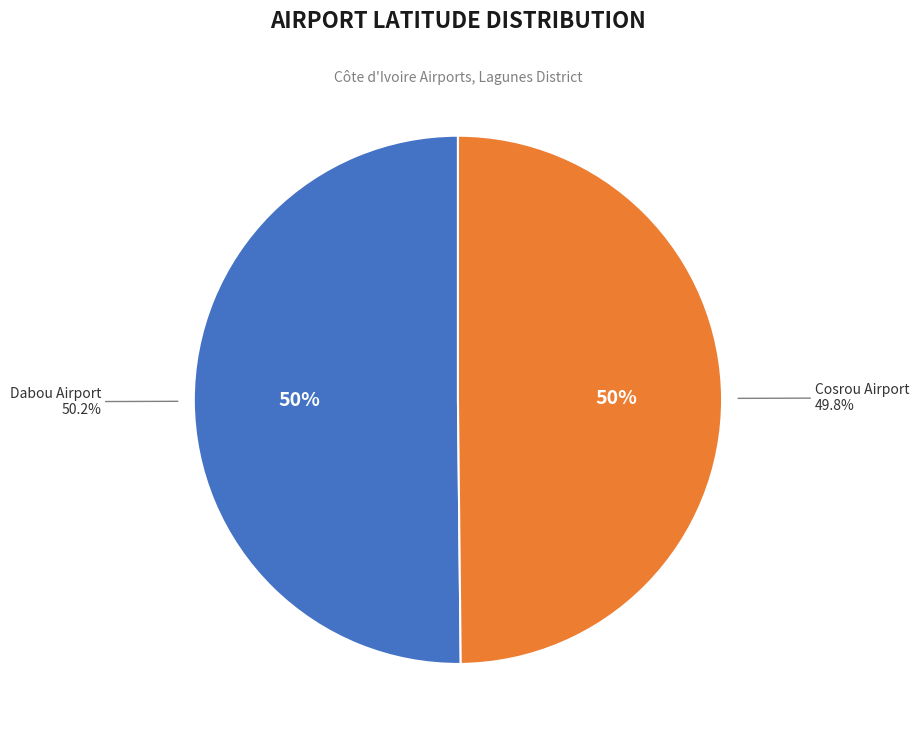

Which slice is the largest?

Dabou Airport